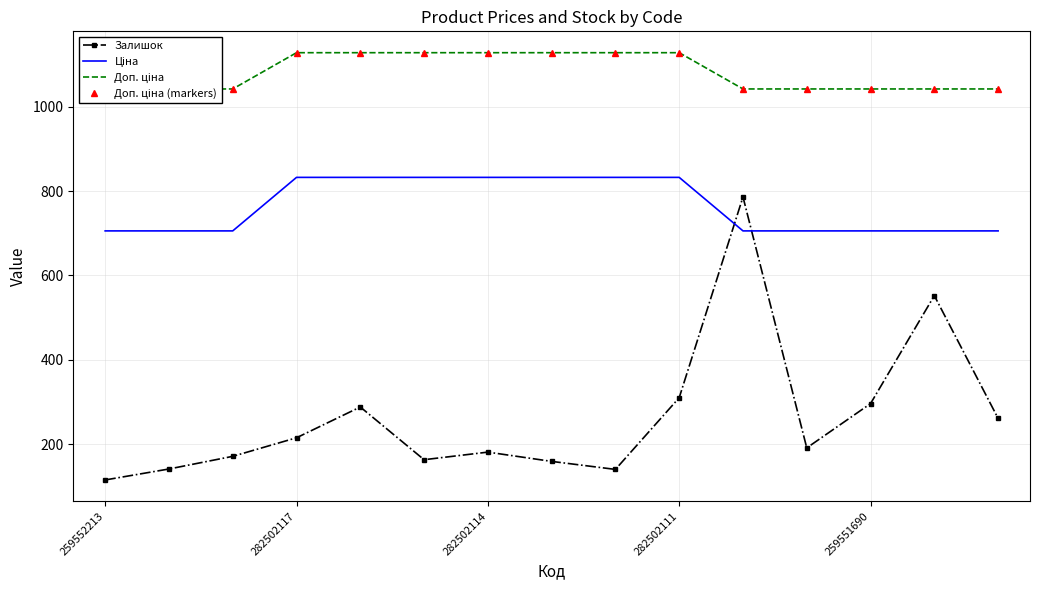

Which category has the lowest value in the Залишок series?

259552213